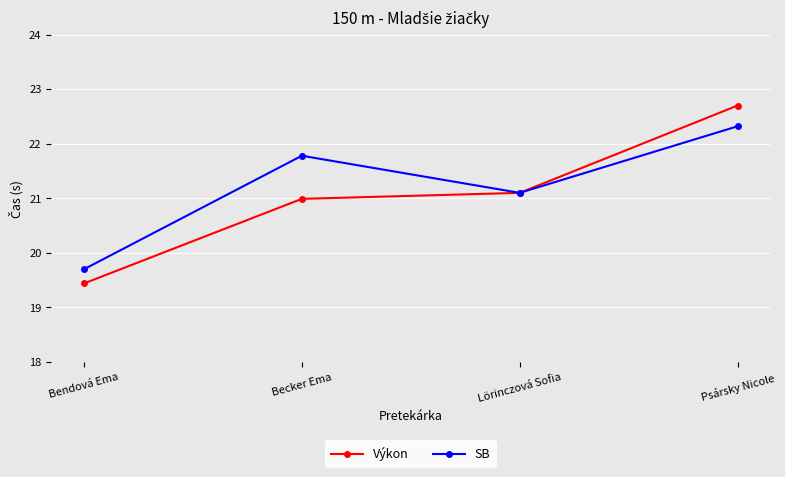

Which series has the widest spread of values?

Výkon